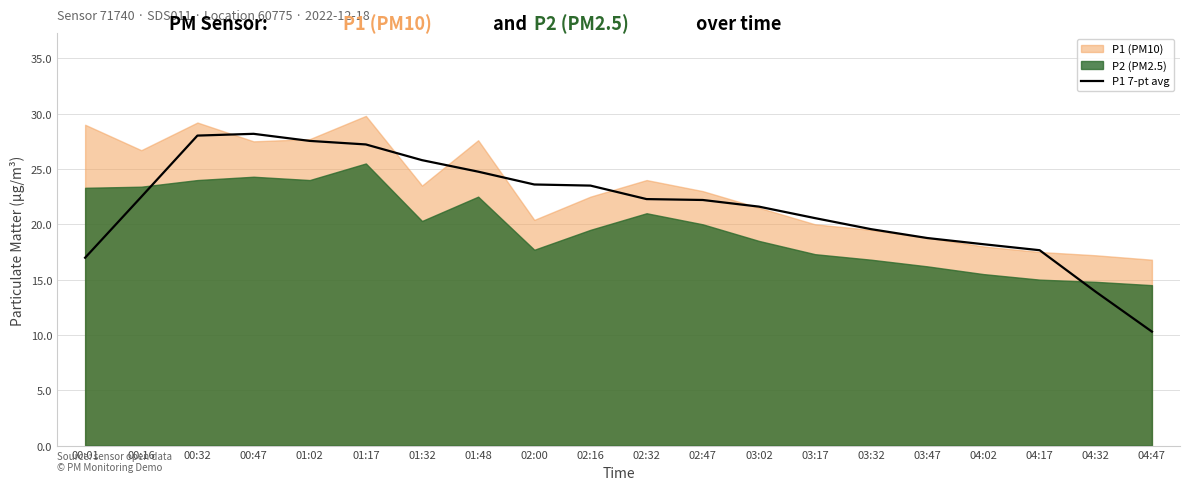

The P1 7-pt avg series shows 22.5 at 00:16. True or false?

True